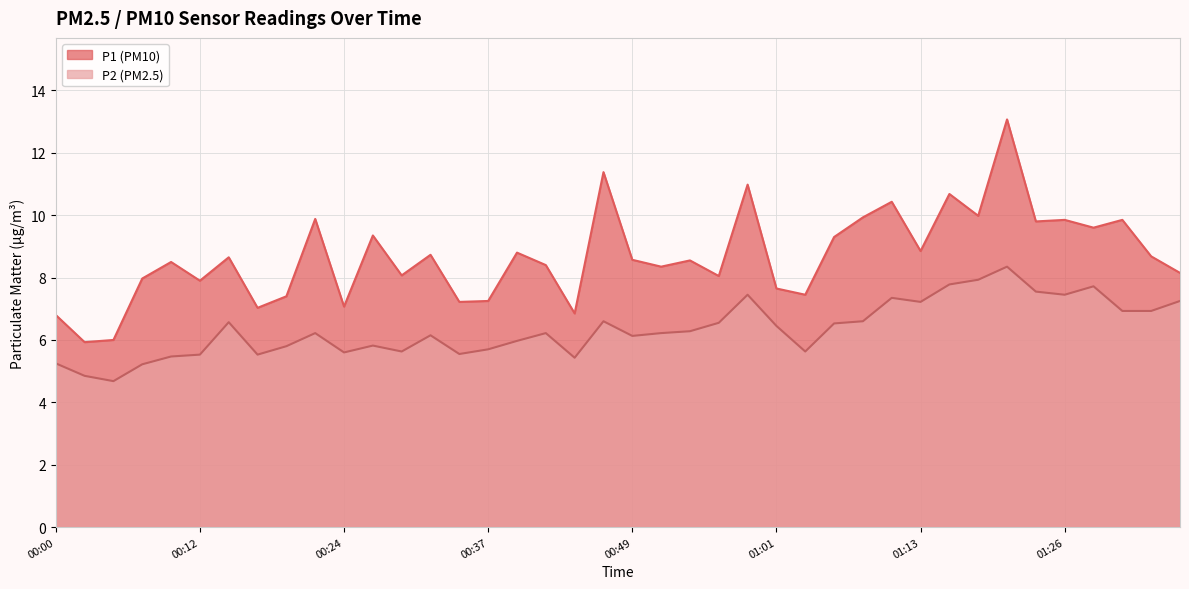

What is the average value of the P1 series?

8.7